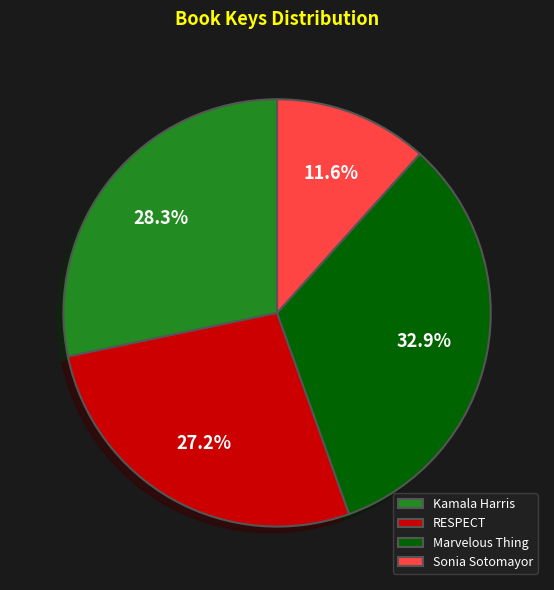

The RESPECT slice represents 27% of the pie. True or false?

True